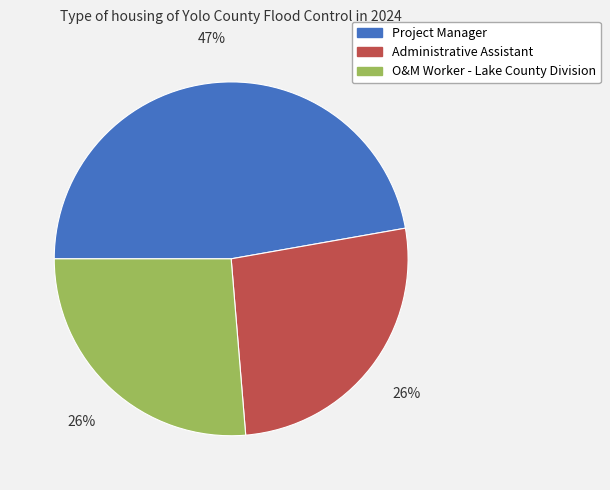

Does any single category account for the majority?

No